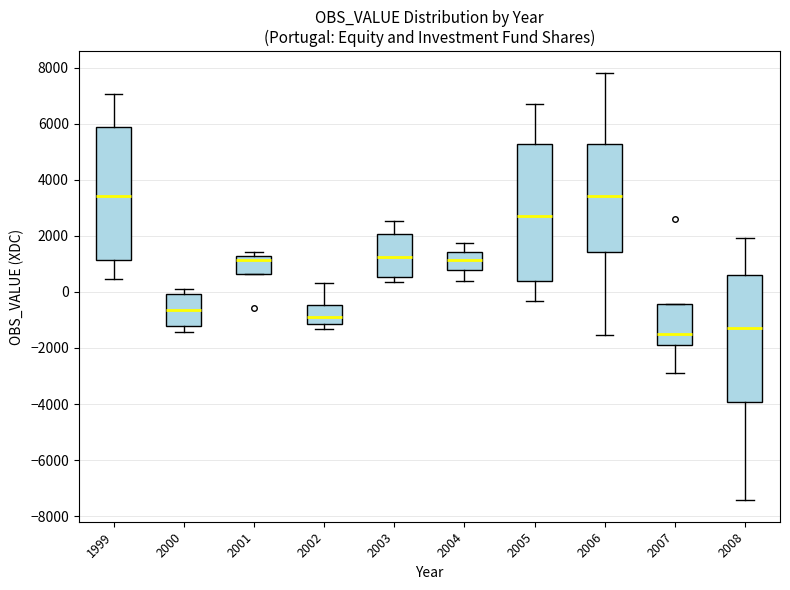

Reading left to right, transcribe this box plot: for each box, give where its median line is, the range the box spans, and where its two whiskers end, as read against the y-axis. The values are not printed on the chart, so give them approximately, as read against the axis.

1999: median 3400, box 1200 to 5800, whiskers 400 to 7000
2000: median -600, box -1200 to 0, whiskers -1400 to 200
2001: median 1200 (just below the box's upper edge), box 600 to 1200, whiskers 600 to 1400
2002: median -1000, box -1200 to -400, whiskers -1400 to 400
2003: median 1200, box 600 to 2000, whiskers 400 to 2600
2004: median 1200, box 800 to 1400, whiskers 400 to 1800
2005: median 2800, box 400 to 5200, whiskers -400 to 6600
2006: median 3400, box 1400 to 5200, whiskers -1600 to 7800
2007: median -1600, box -2000 to -400, whiskers -2800 to -400
2008: median -1200, box -4000 to 600, whiskers -7400 to 2000